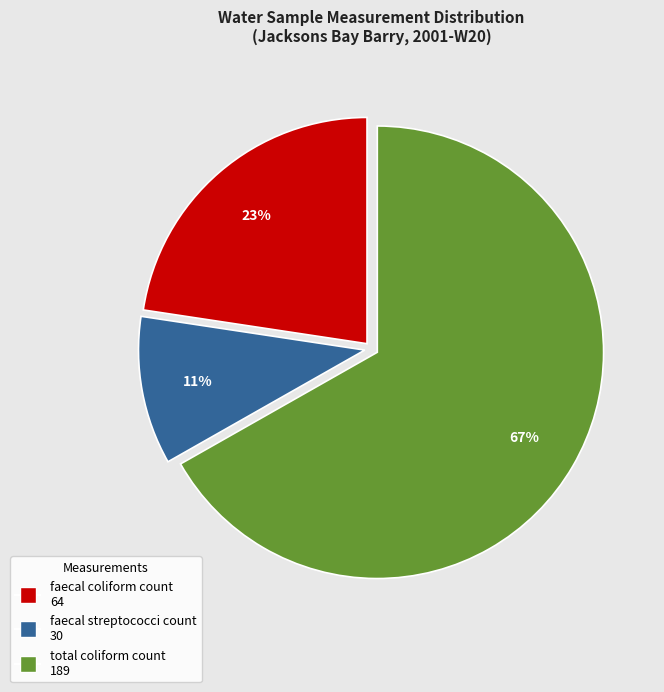

Is it true that faecal coliform count is 23% of the pie?

True